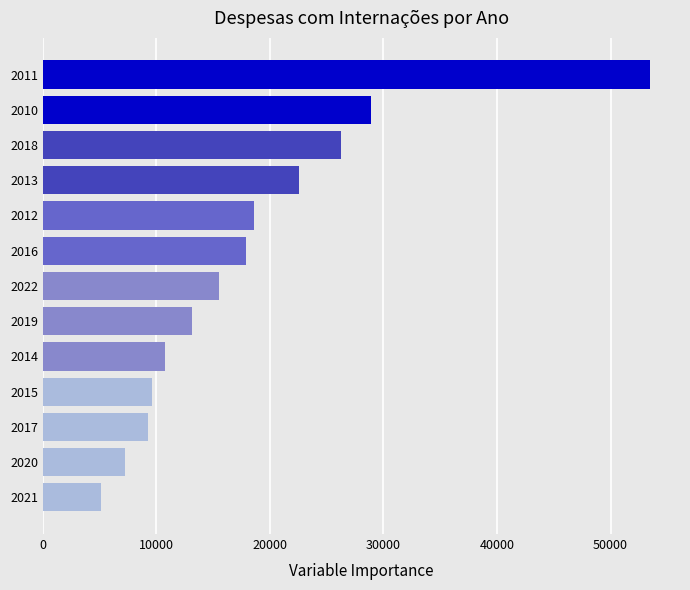

What is the difference between the maximum and second lowest values?

46183.4